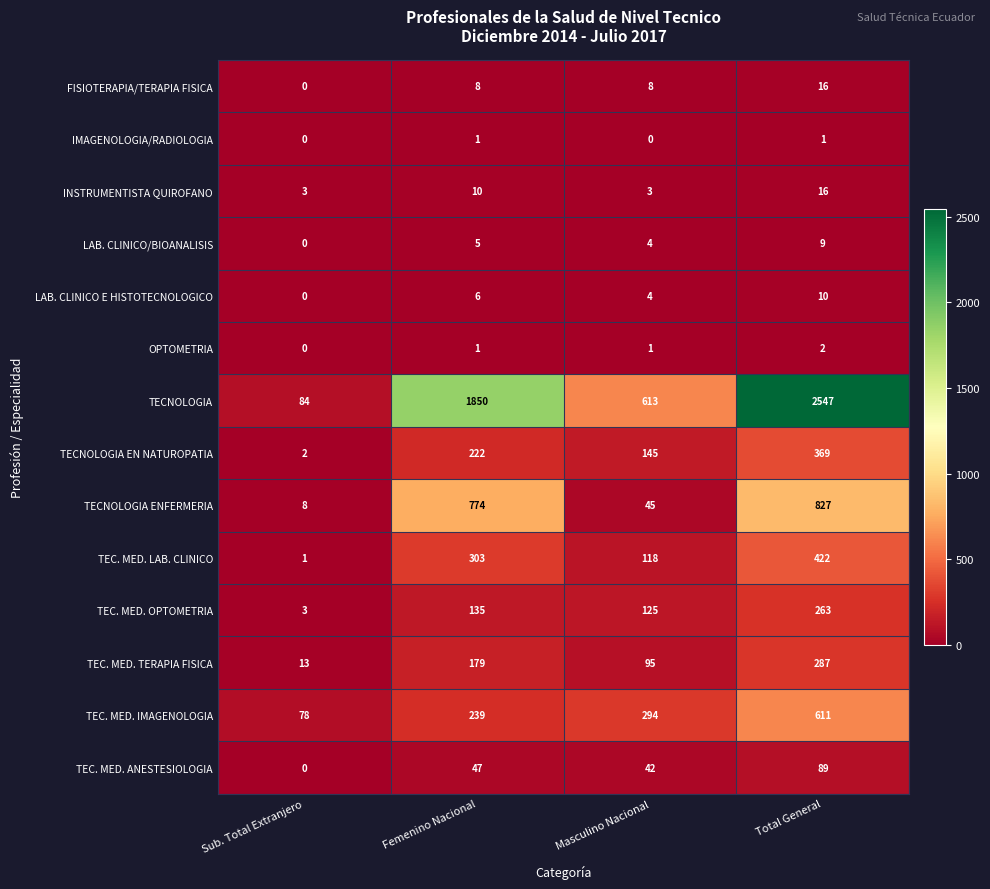

Between Sub. Total Extranjero and Masculino Nacional, which series saw the biggest shift?

TECNOLOGIA